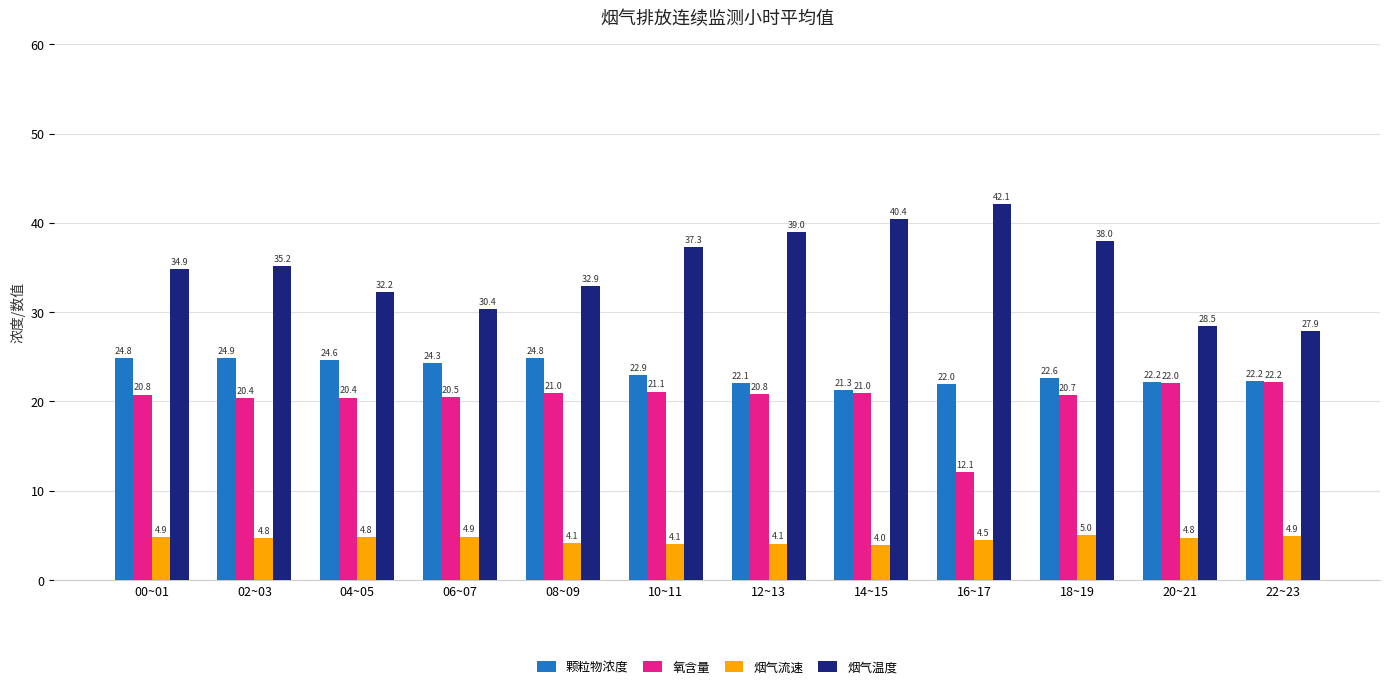

What is the sum of the 烟气流速 values at 04~05 and 16~17?

9.3